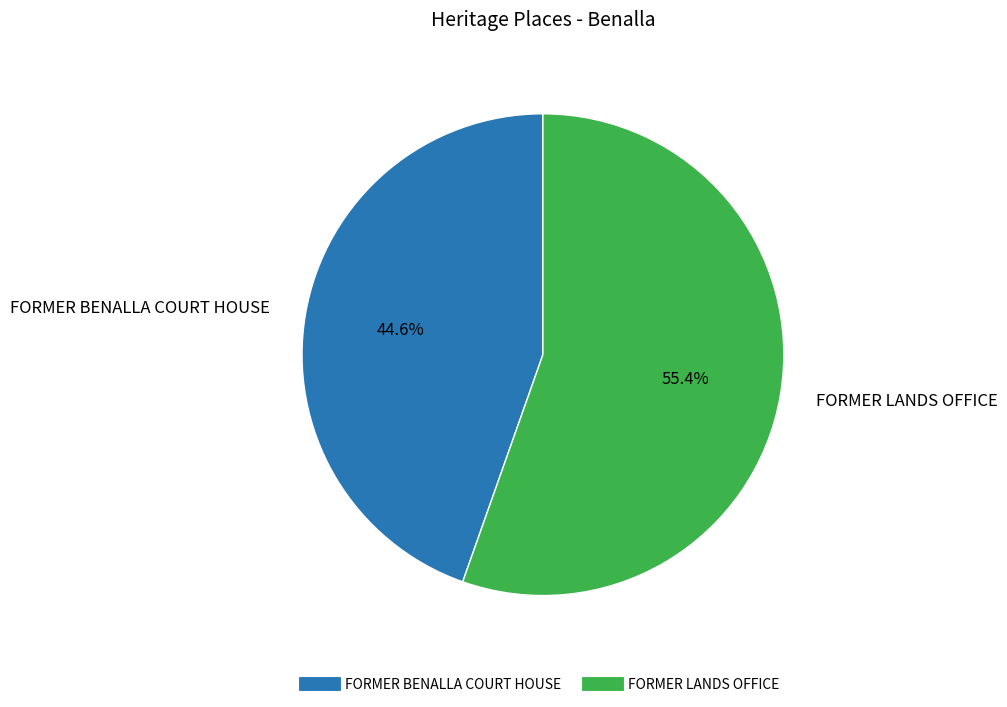

How many segments does this pie chart have?

2